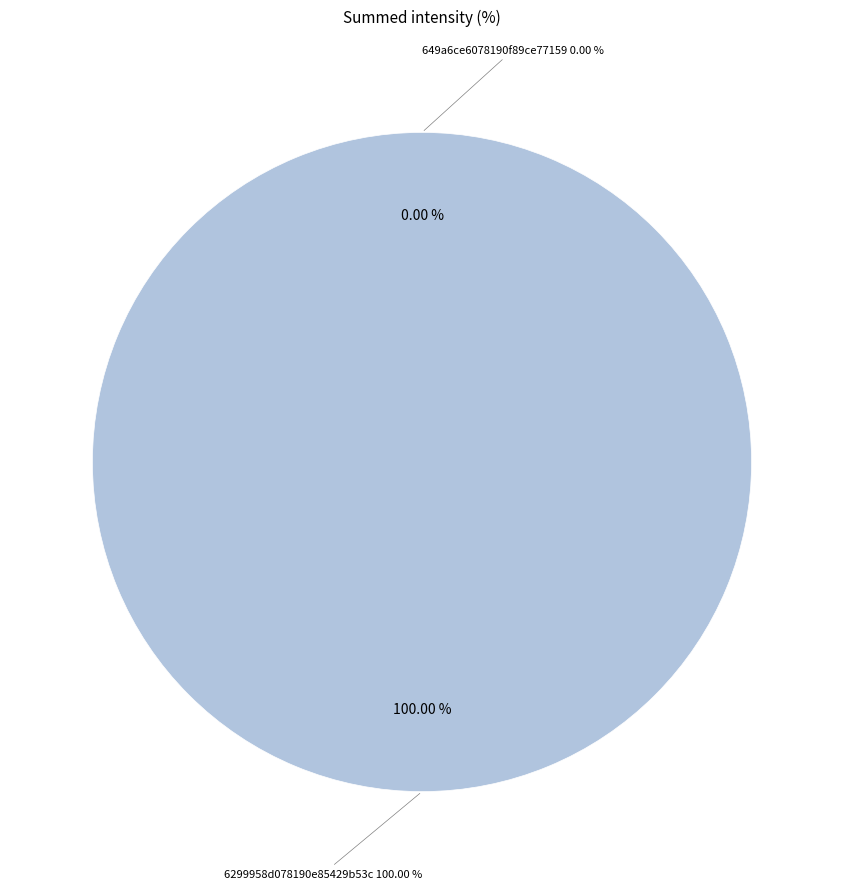

What percentage is NOT represented by 649a6ce6078190f89ce77159?

100.0%